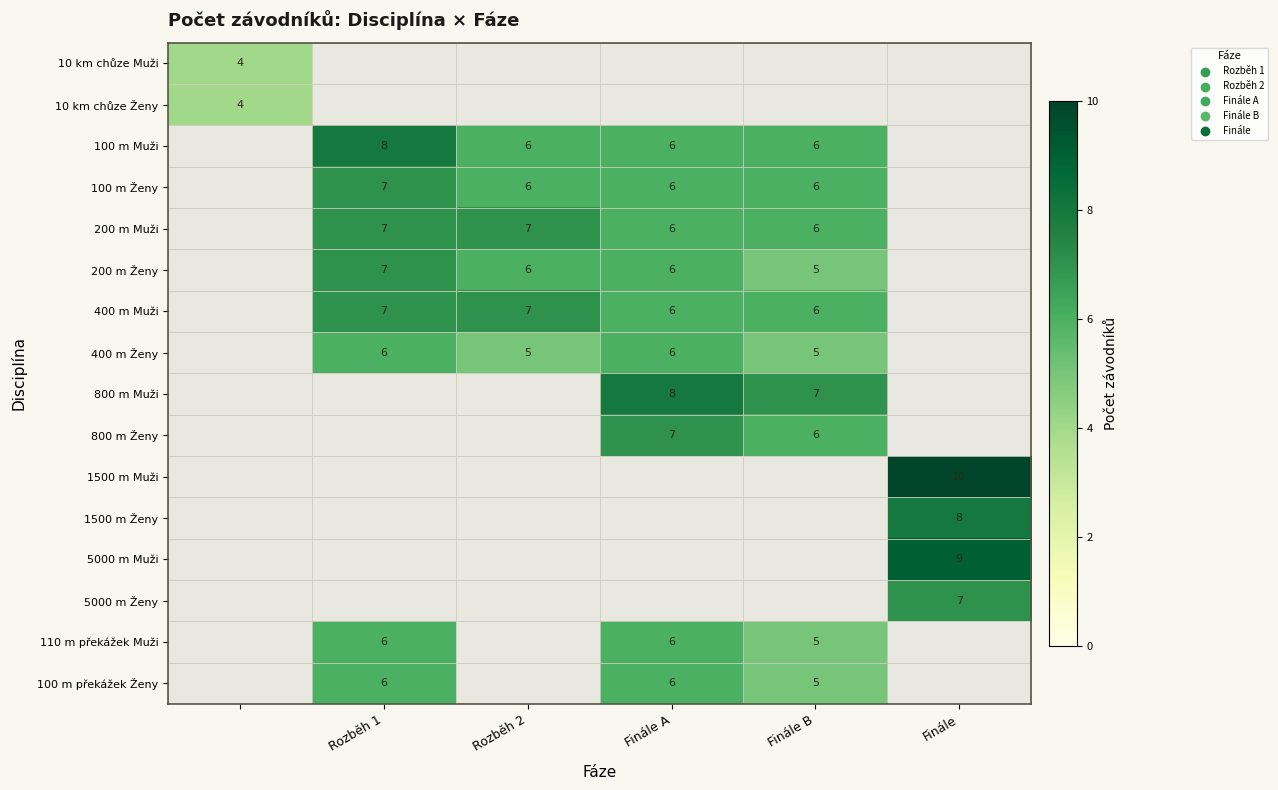

Is the value of 1500 m Muži at Finále greater than the value of 1500 m Ženy at Finále?

Yes